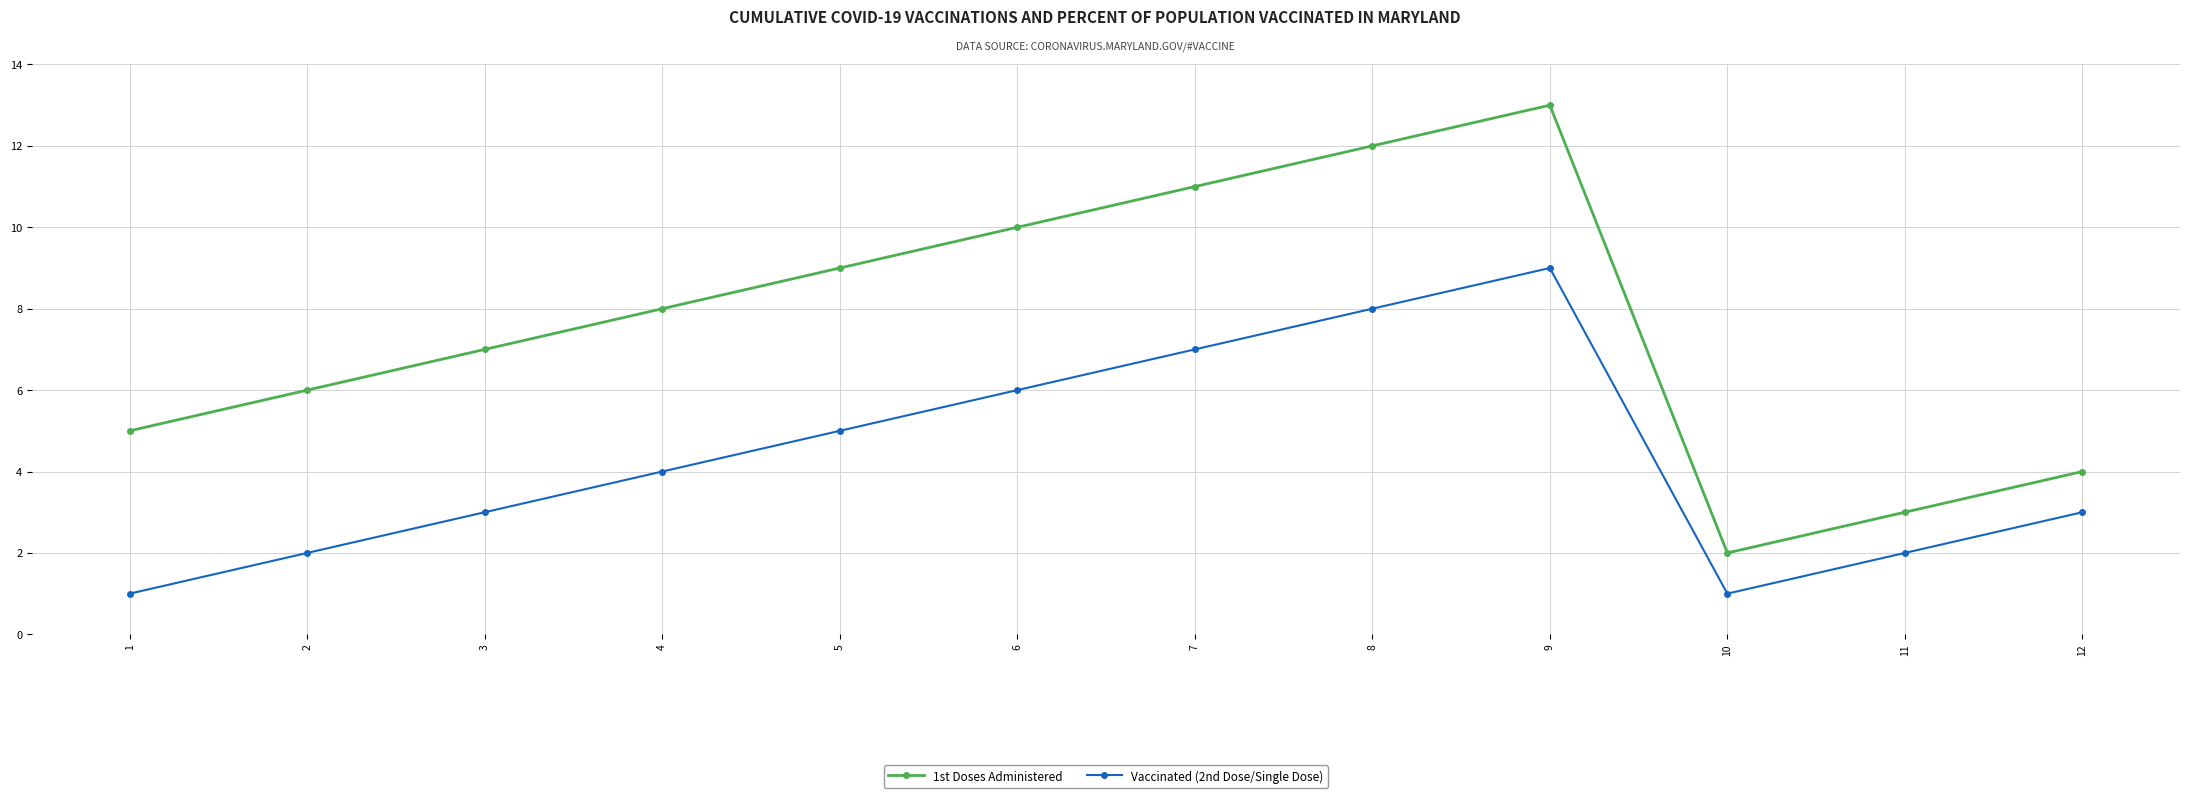

True or false: 1st Doses Administered and Vaccinated (2nd Dose/Single Dose) cross at least once.

False